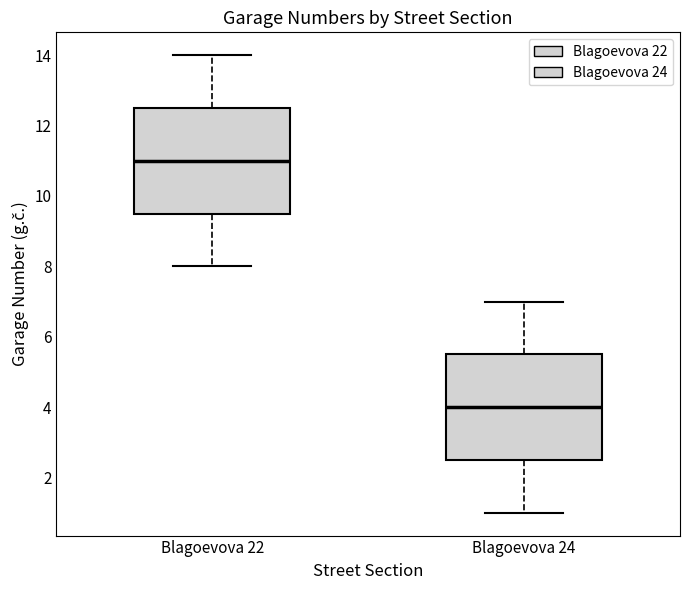

Reading left to right, read every box against the y-axis: the position of its median line, the range the box covers, and the ends of its whiskers. The values are not printed on the chart, so give them approximately, as read against the axis.

Blagoevova 22: median 11.0, box 9.6 to 12.6, whiskers 8.0 to 14.0
Blagoevova 24: median 4.0, box 2.6 to 5.6, whiskers 1.0 to 7.0